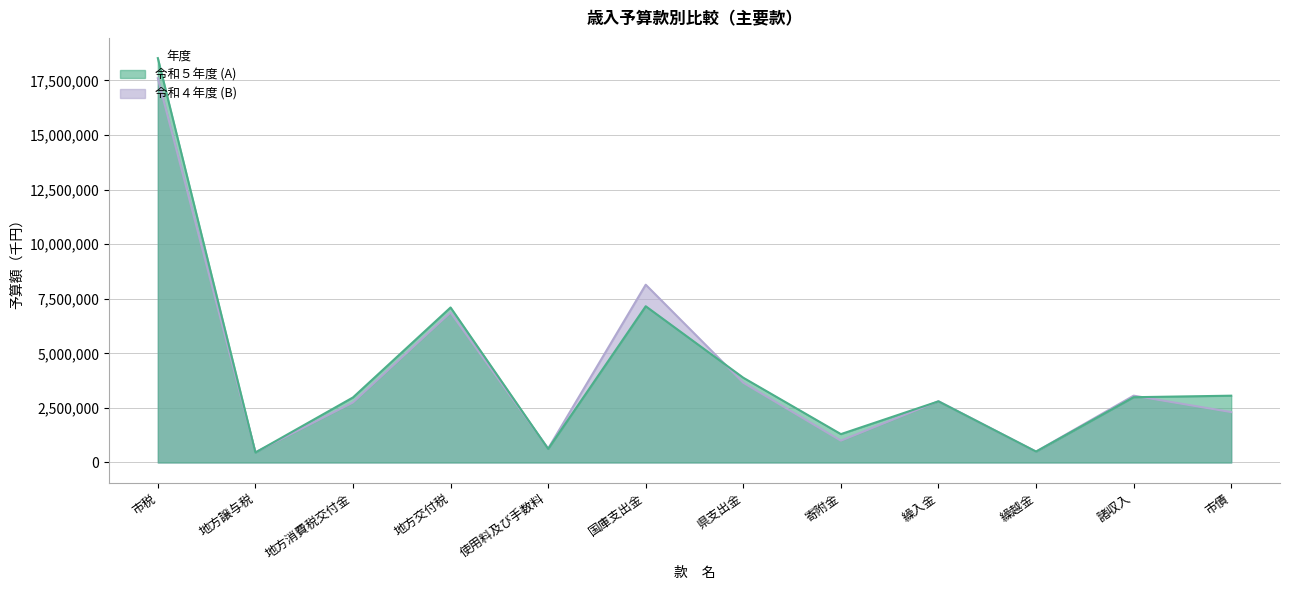

True or false: 令和４年度 (B) has a value of 1102239 at 使用料及び手数料.

False